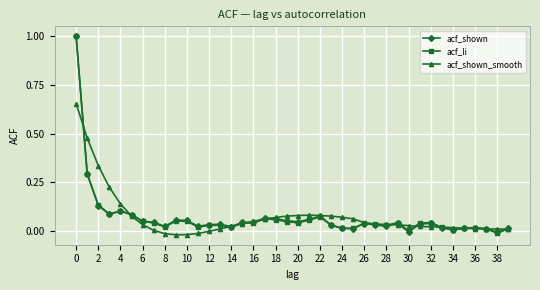

What is the highest value of the acf_li series?

1.0